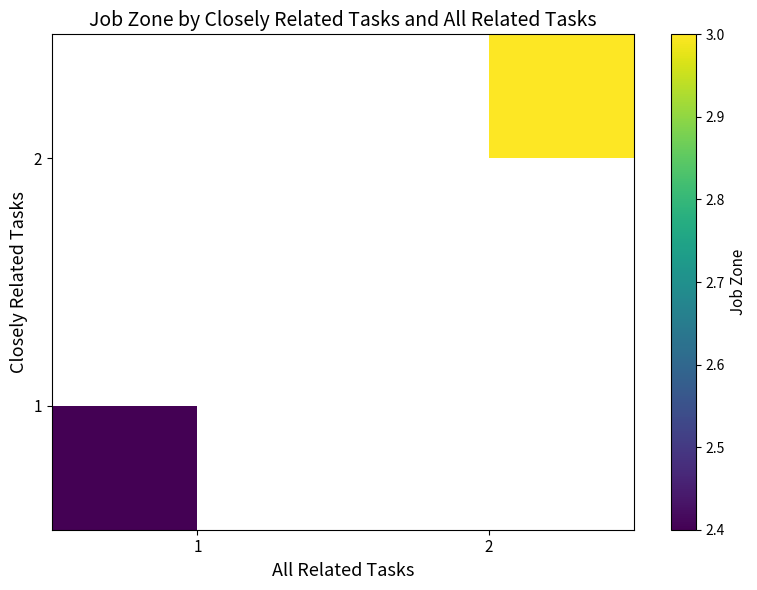

Rank the series by their average value, from highest to lowest.

1, 2